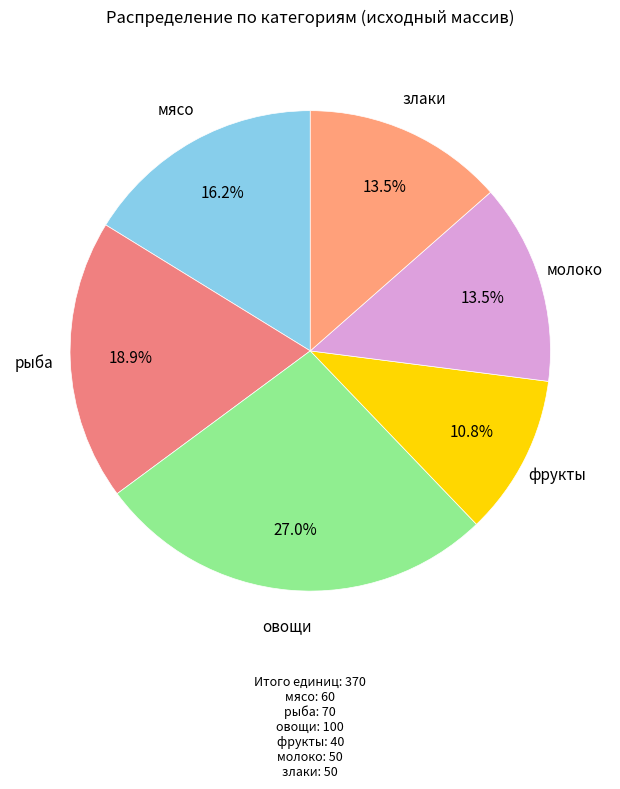

The злаки slice represents 25% of the pie. True or false?

False